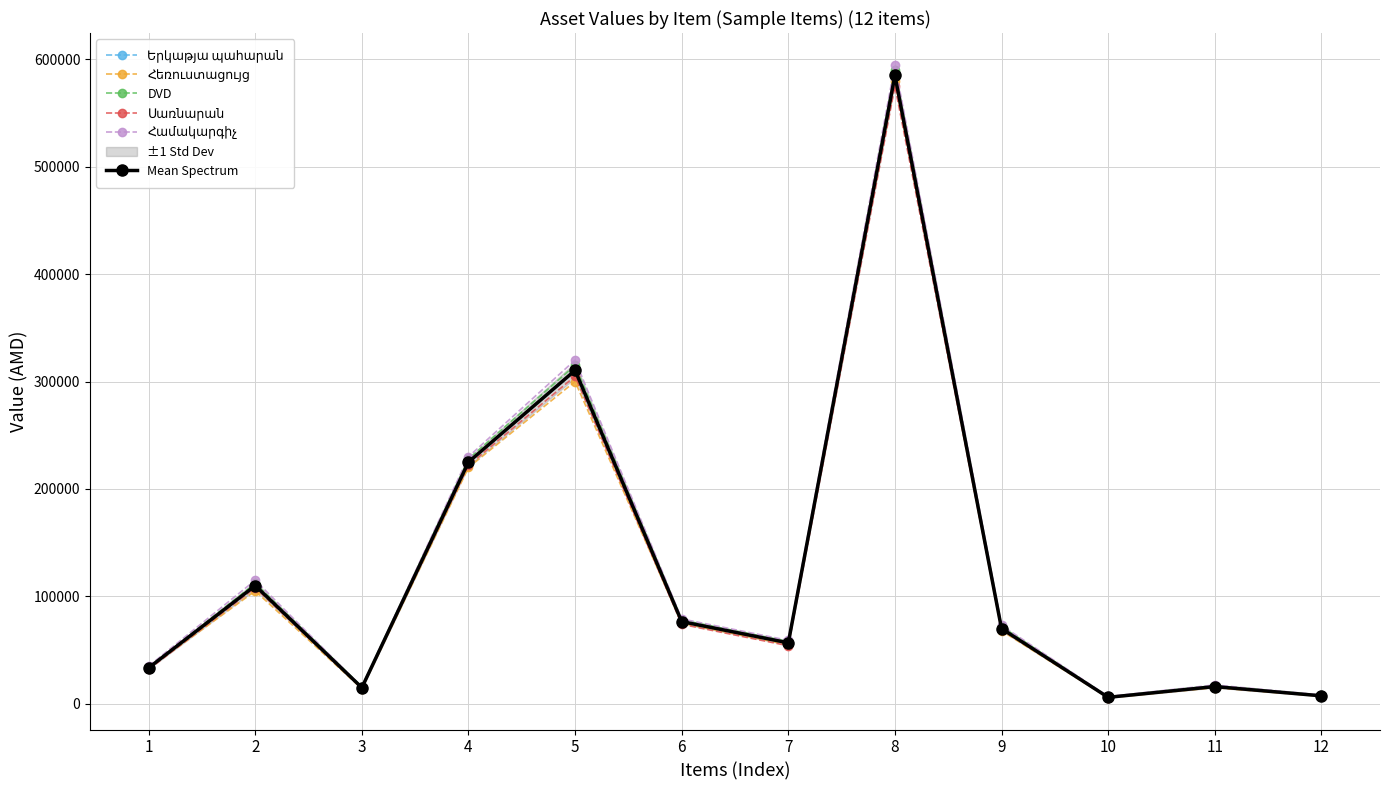

Between 2 and 9, which series saw the biggest shift?

Համակարգիչ